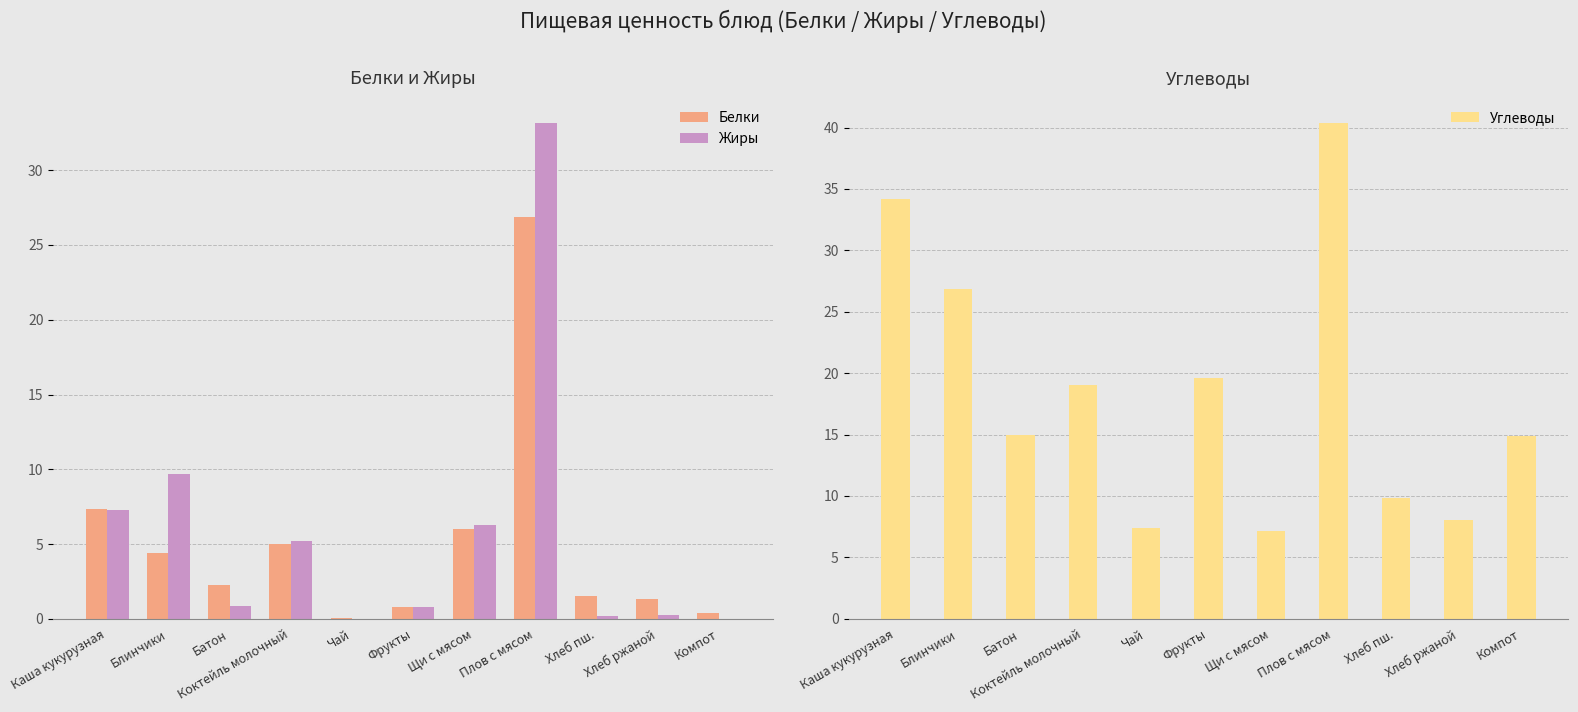

What value does the Жиры series have at Батон?

0.9